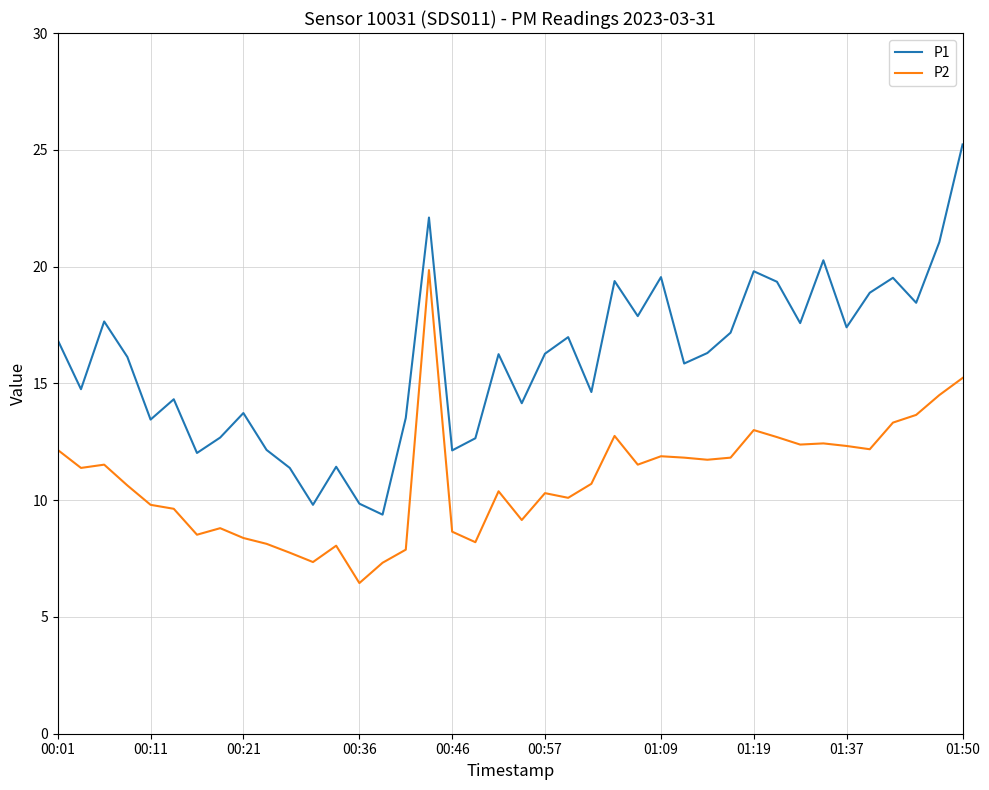

What is the maximum value for P2?

19.9